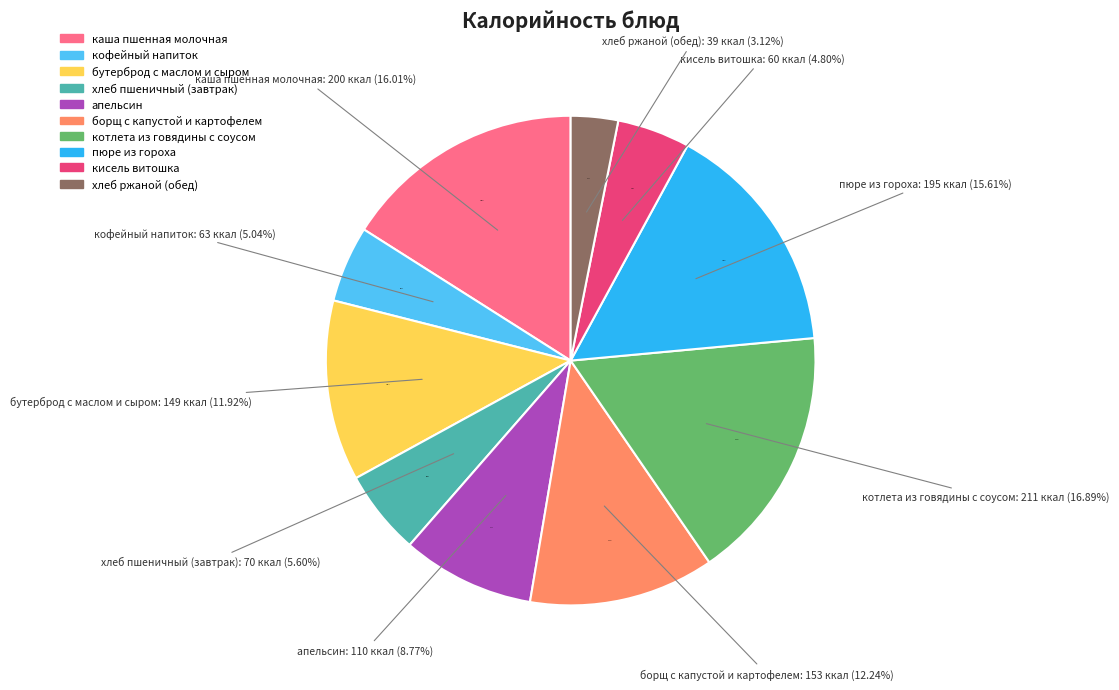

Approximately how many times larger is the value at котлета из говядины с соусом compared to каша пшенная молочная?

1.1